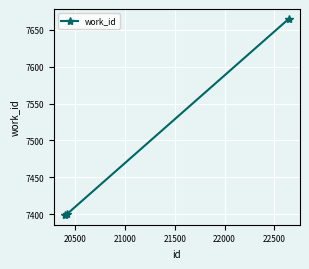

What is the value of the 1st point from the left?

7399